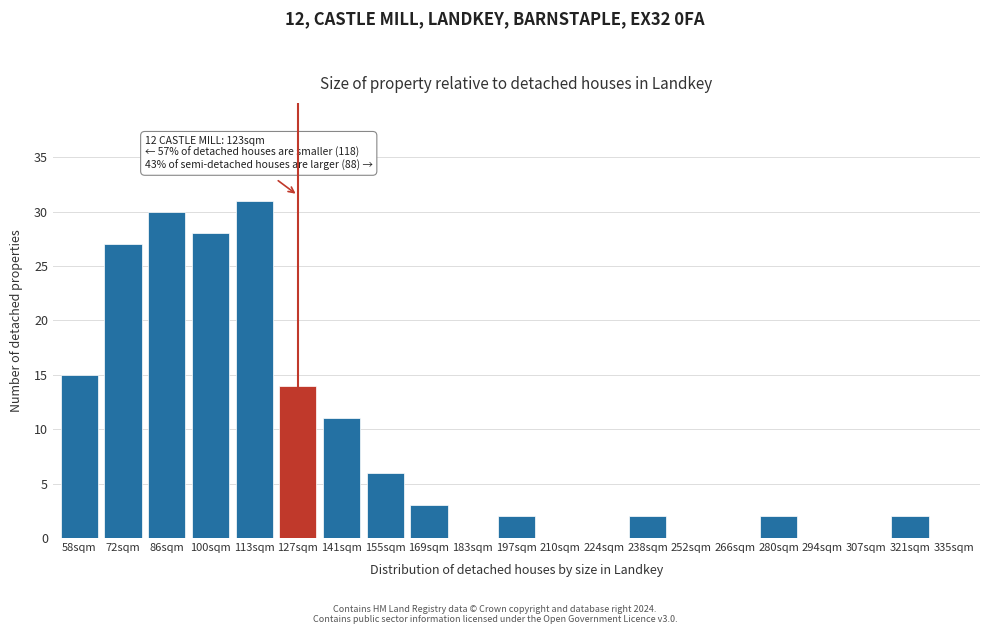

Reading left to right, extract all data points from this chart.

58sqm=15	72sqm=27	86sqm=30	100sqm=28	113sqm=31	127sqm=14	141sqm=11	155sqm=6	169sqm=3	183sqm=0	197sqm=2	210sqm=0	224sqm=0	238sqm=2	252sqm=0	266sqm=0	280sqm=2	294sqm=0	307sqm=0	321sqm=2	335sqm=0